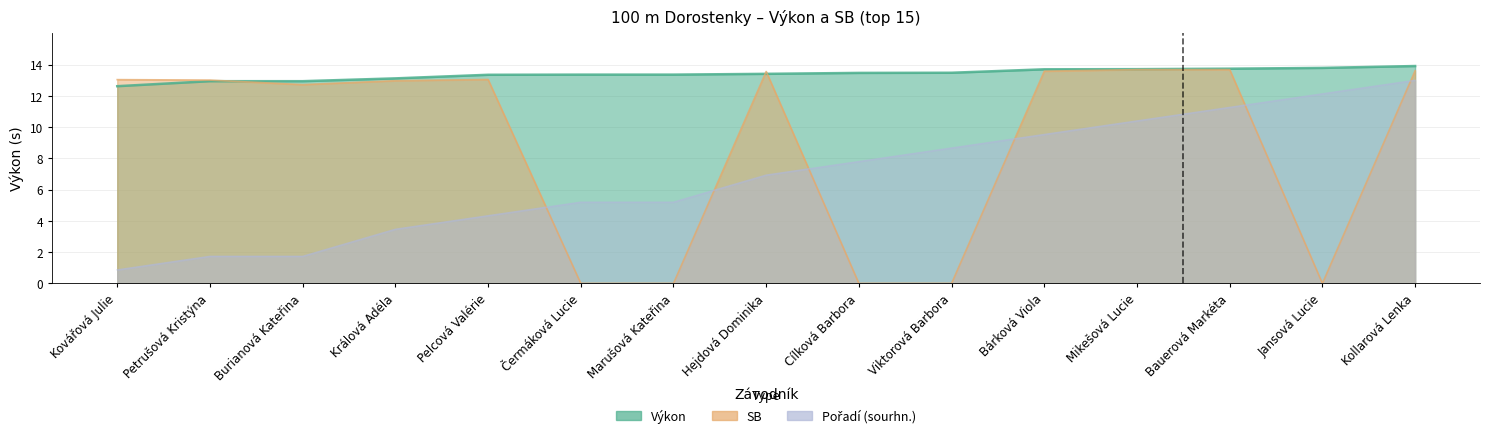

True or false: Výkon has a value of 4.2 at Mikešová Lucie.

False